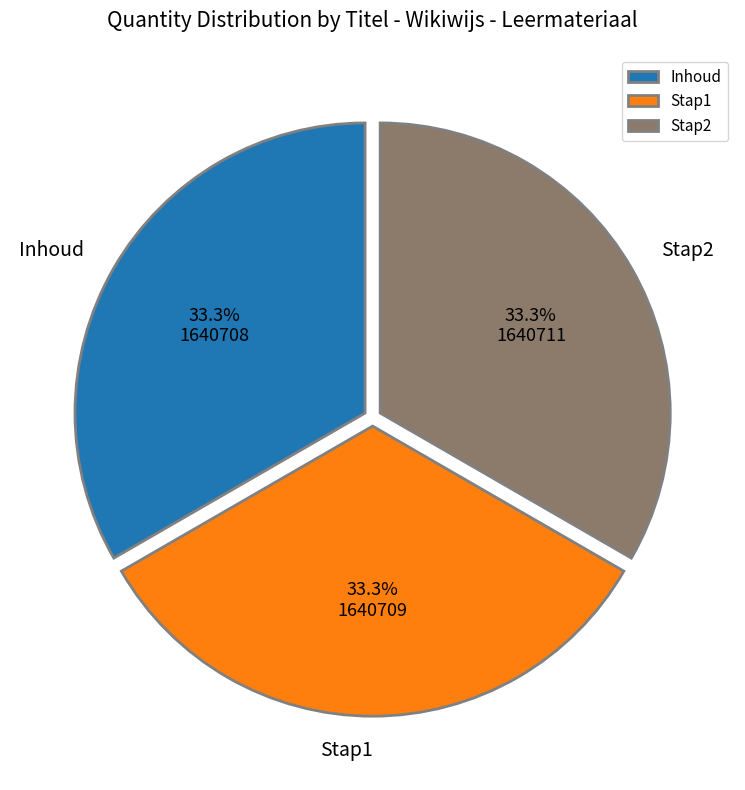

To the nearest percent, what percentage of the pie is Stap2?

33%